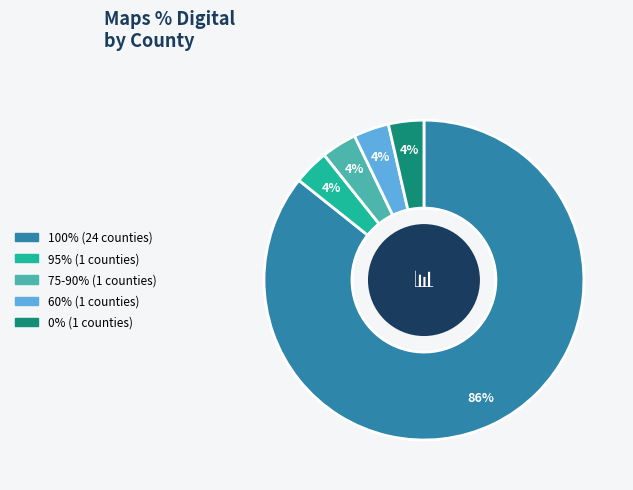

To the nearest percent, what is the average slice percentage?

20%